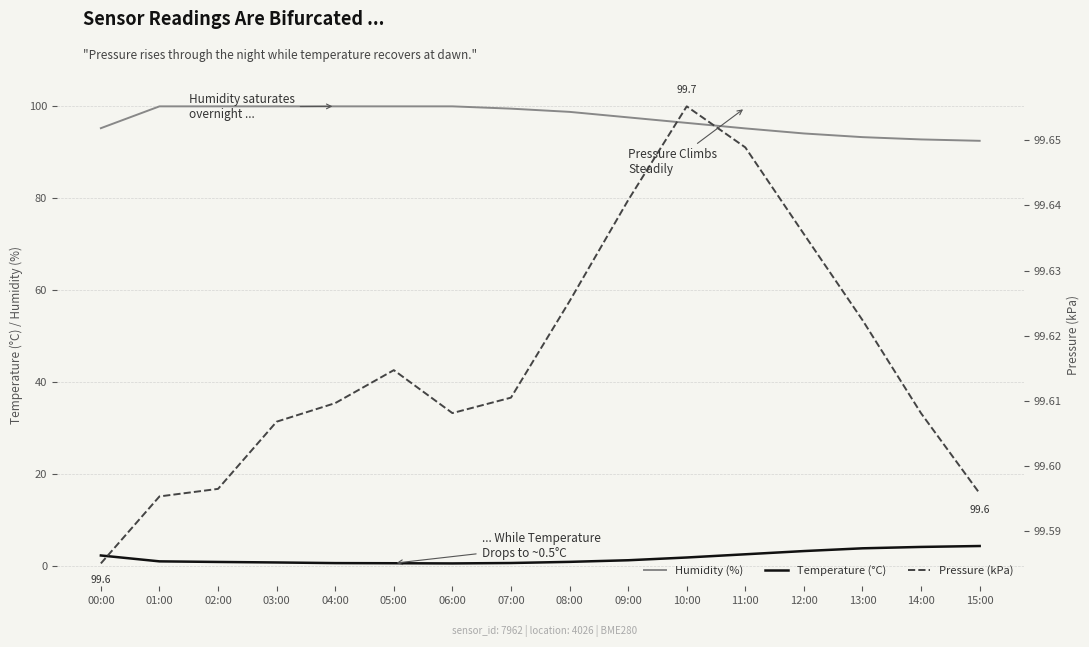

Is this an area chart (filled region under the line)?

No